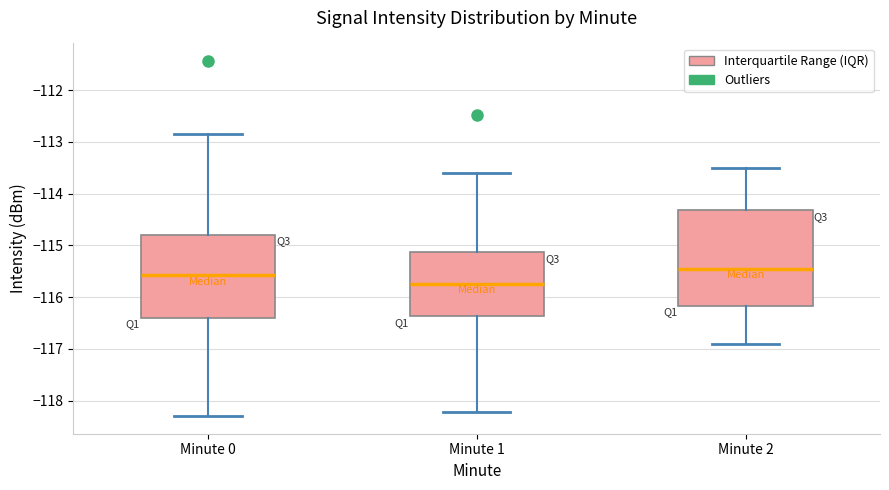

Reading left to right, transcribe this box plot: for each box, give where its median line is, the range the box spans, and where its two whiskers end, as read against the y-axis. The values are not printed on the chart, so give them approximately, as read against the axis.

Minute 0: median -115.6, box -116.4 to -114.8, whiskers -118.3 to -112.9
Minute 1: median -115.7, box -116.4 to -115.1, whiskers -118.2 to -113.6
Minute 2: median -115.4, box -116.2 to -114.3, whiskers -116.9 to -113.5